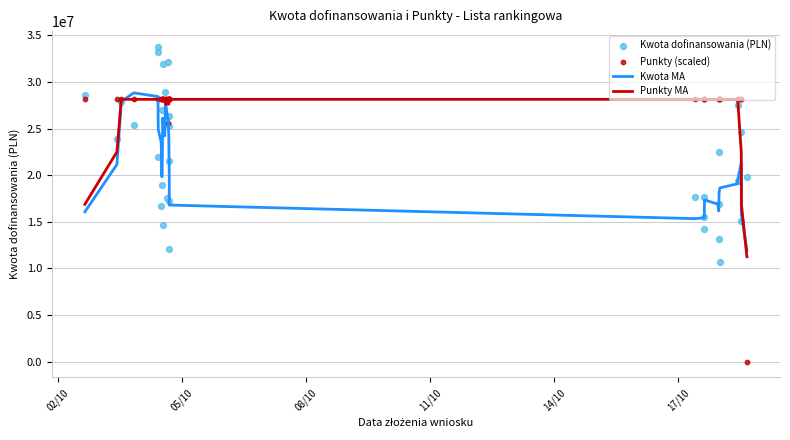

At how many categories does at least one series exceed 336574?

34